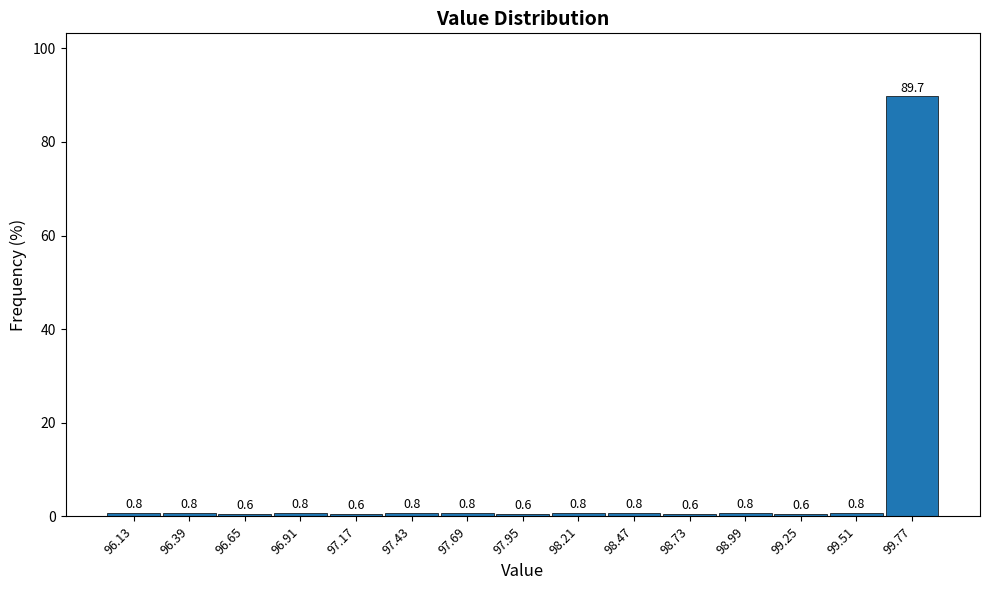

Reading left to right, transcribe this chart: for each bar, give the range it covers on the x-axis and its height. The bar edges are not printed on the chart, so give them approximately, as read against the axis.

96.00 to 96.26: 0.8
96.26 to 96.52: 0.8
96.52 to 96.78: 0.6
96.78 to 97.04: 0.8
97.04 to 97.30: 0.6
97.30 to 97.56: 0.8
97.56 to 97.82: 0.8
97.82 to 98.08: 0.6
98.08 to 98.34: 0.8
98.34 to 98.60: 0.8
98.60 to 98.86: 0.6
98.86 to 99.12: 0.8
99.12 to 99.38: 0.6
99.38 to 99.64: 0.8
99.64 to 99.90: 89.7